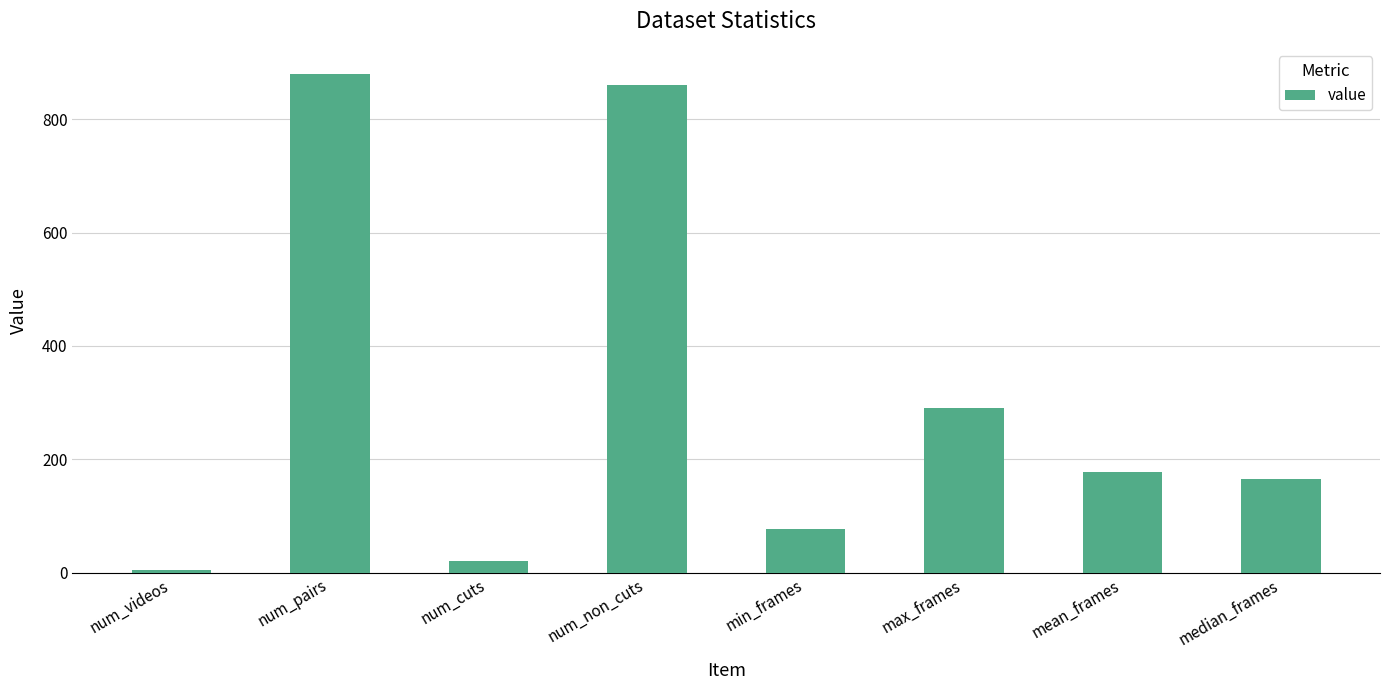

Which label corresponds to the smallest value in the chart?

num_videos